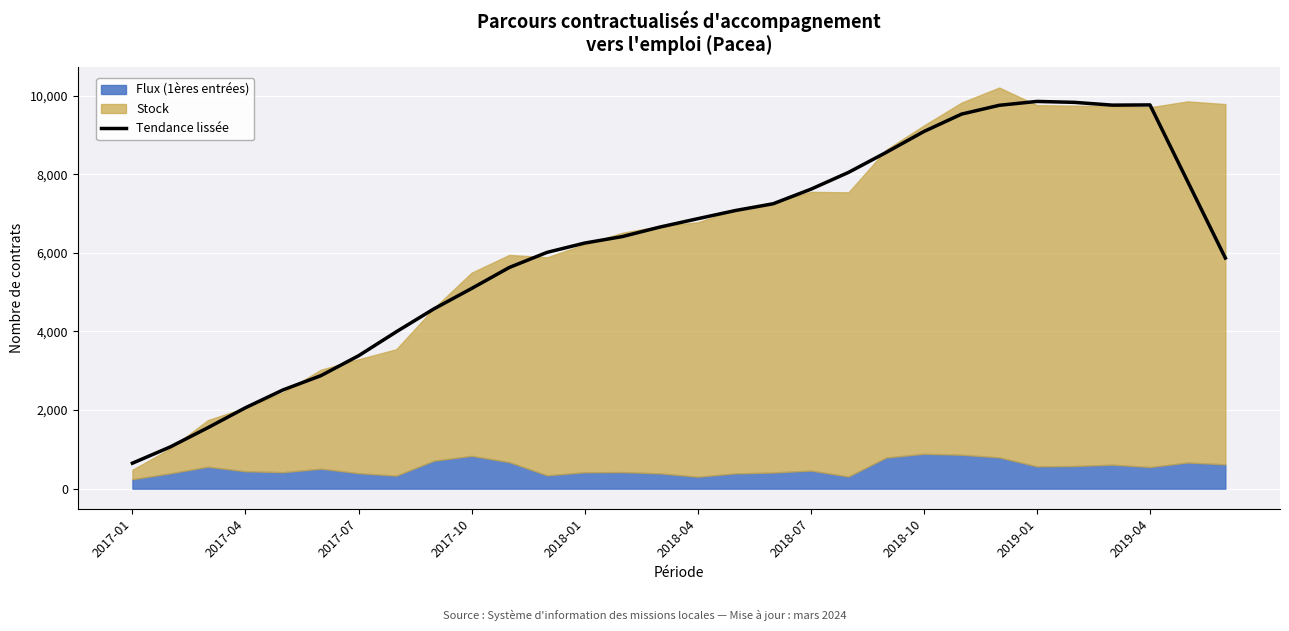

Where does the data first go above 6657?

14